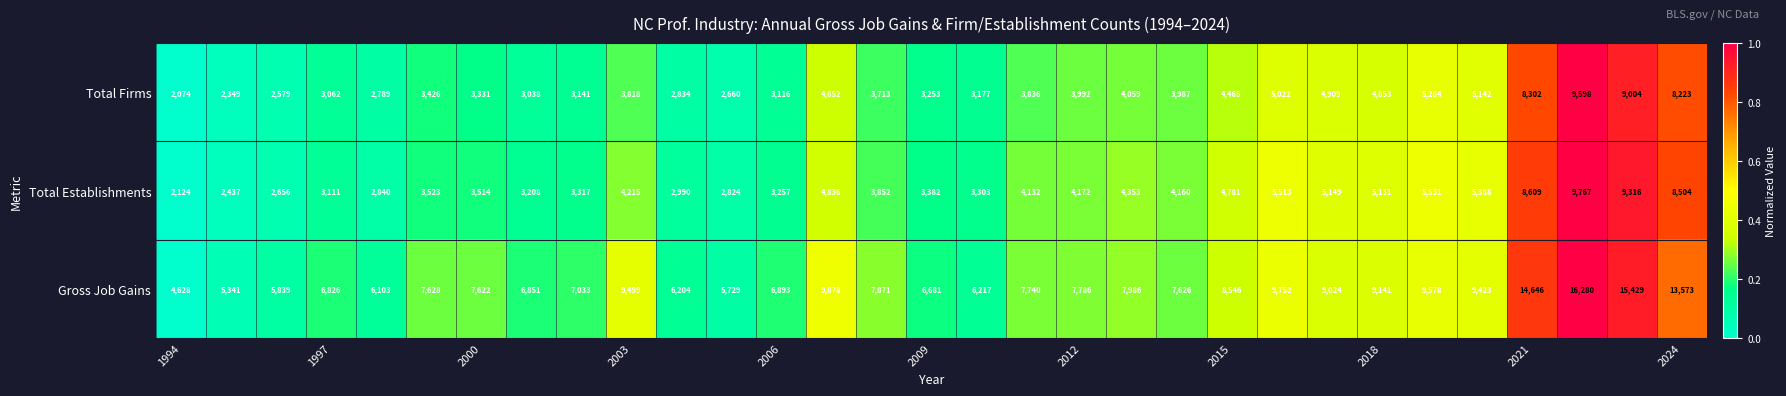

What is the difference between the second highest and second lowest values in the Total Establishments series?

6879